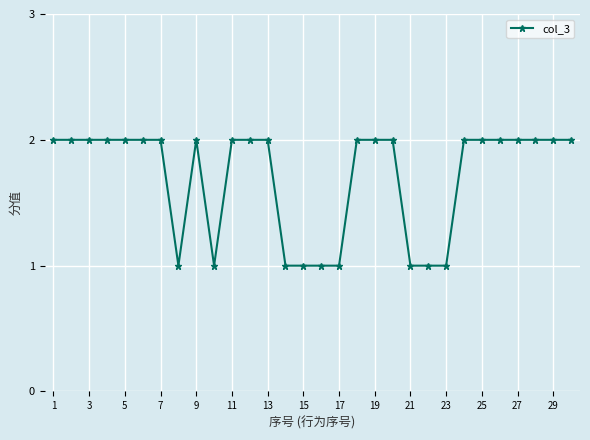

What is the value of the 4th point from the left?

2